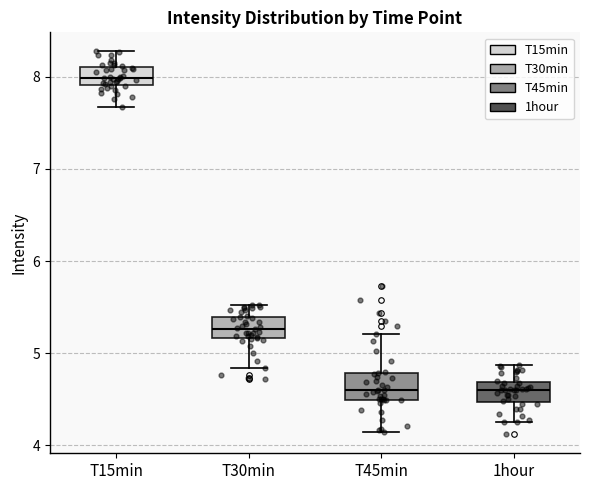

Where does the median line of the box for 1hour sit on the y-axis? The values are not printed on the chart, so give them approximately, as read against the axis.

4.6